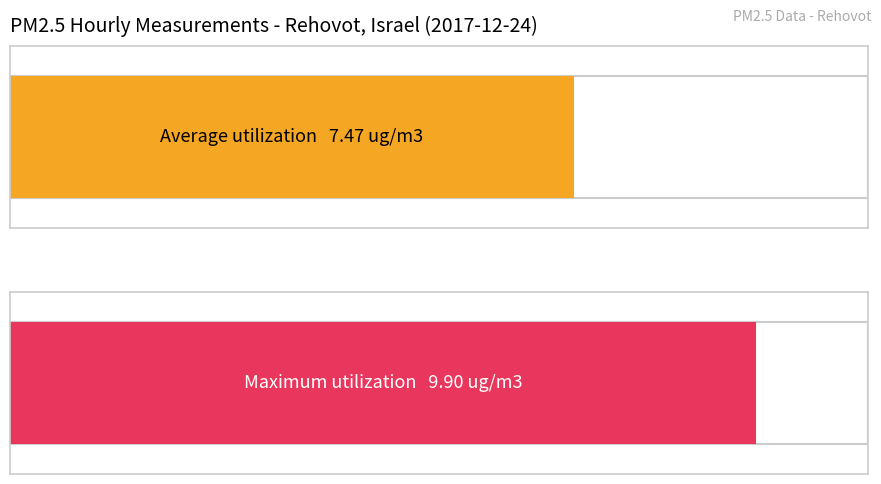

True or false: the data shows 2.7 at 8.

False